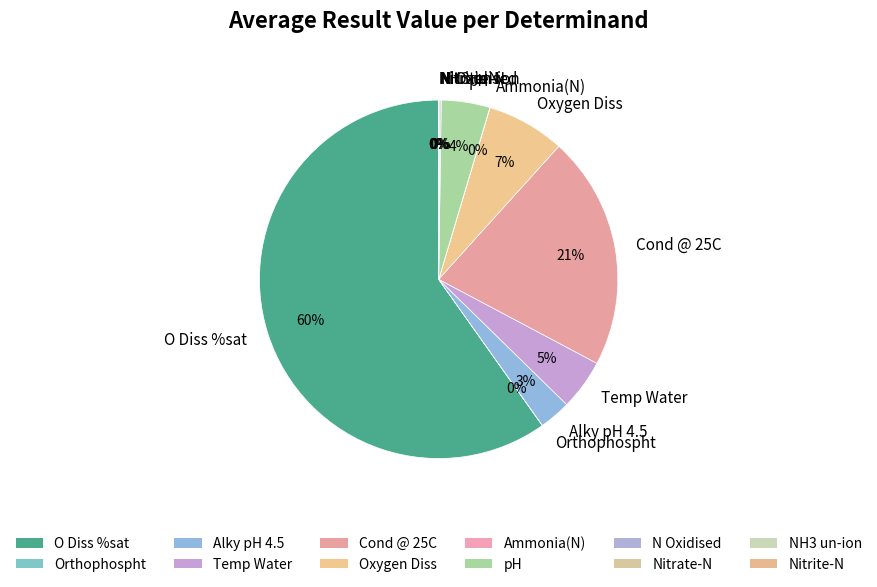

Is there a majority slice in this chart?

Yes